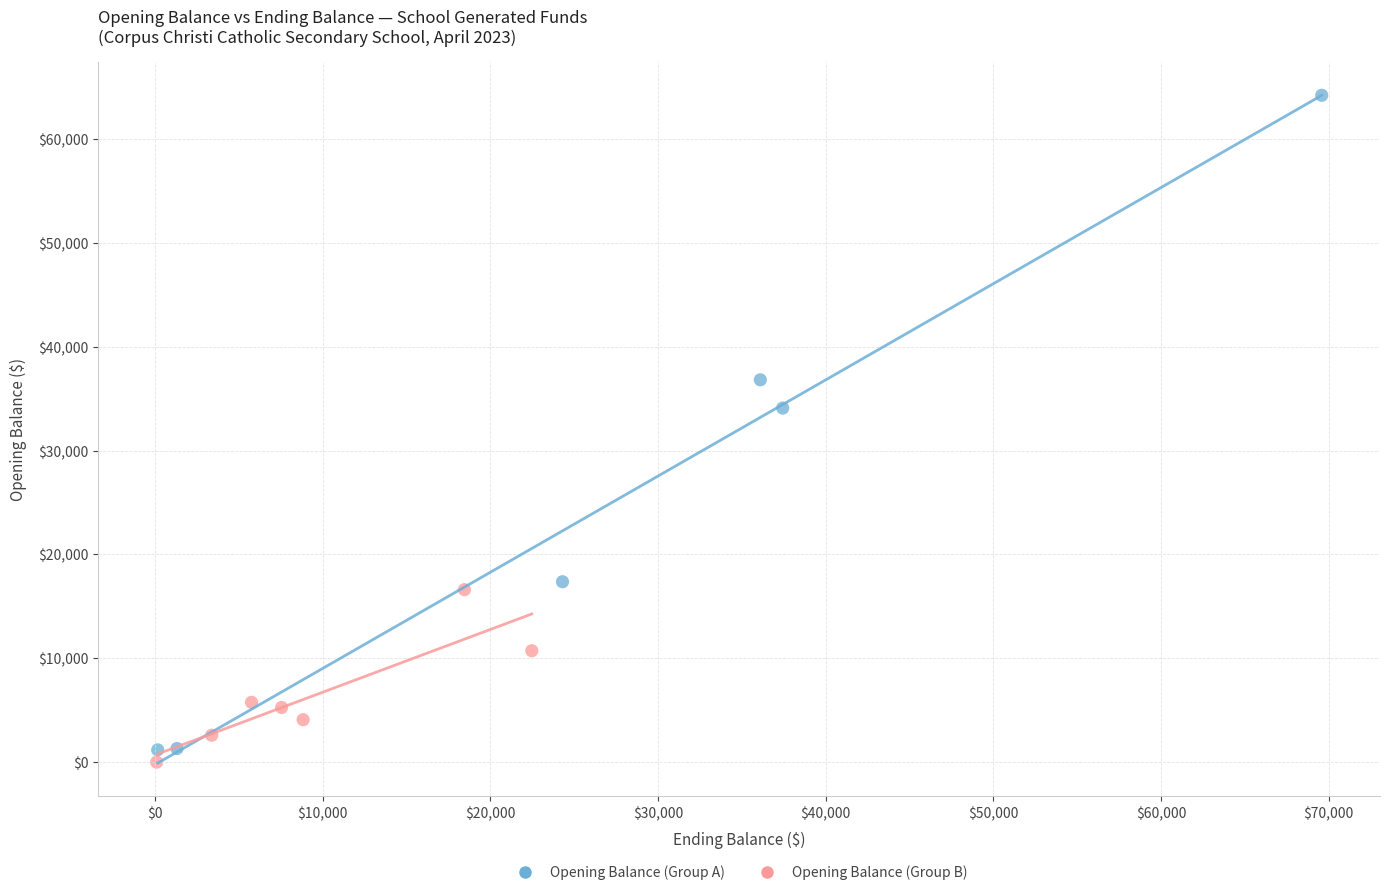

What are all the series names shown in the legend?

Opening Balance (Group A), Opening Balance (Group B)